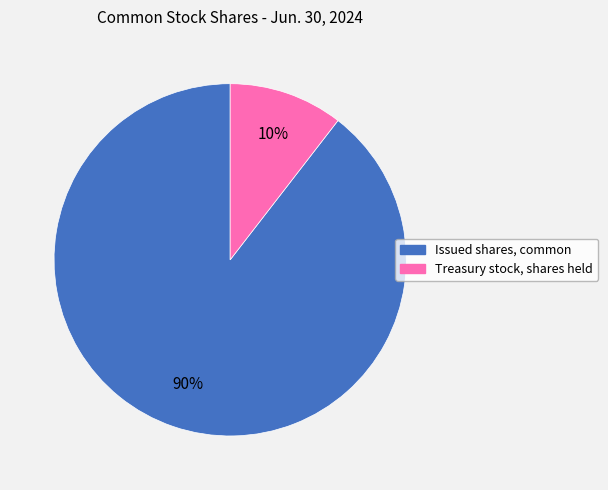

How many segments does this pie chart have?

2